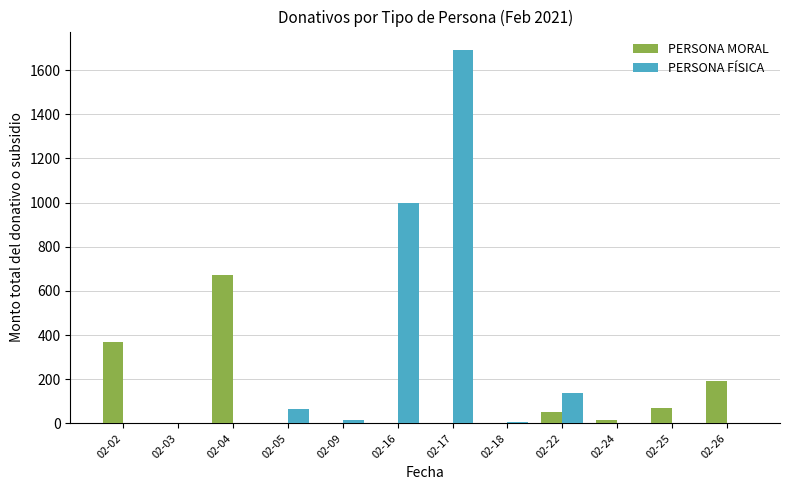

The value of PERSONA MORAL at 02-24 is 12.8. True or false?

True